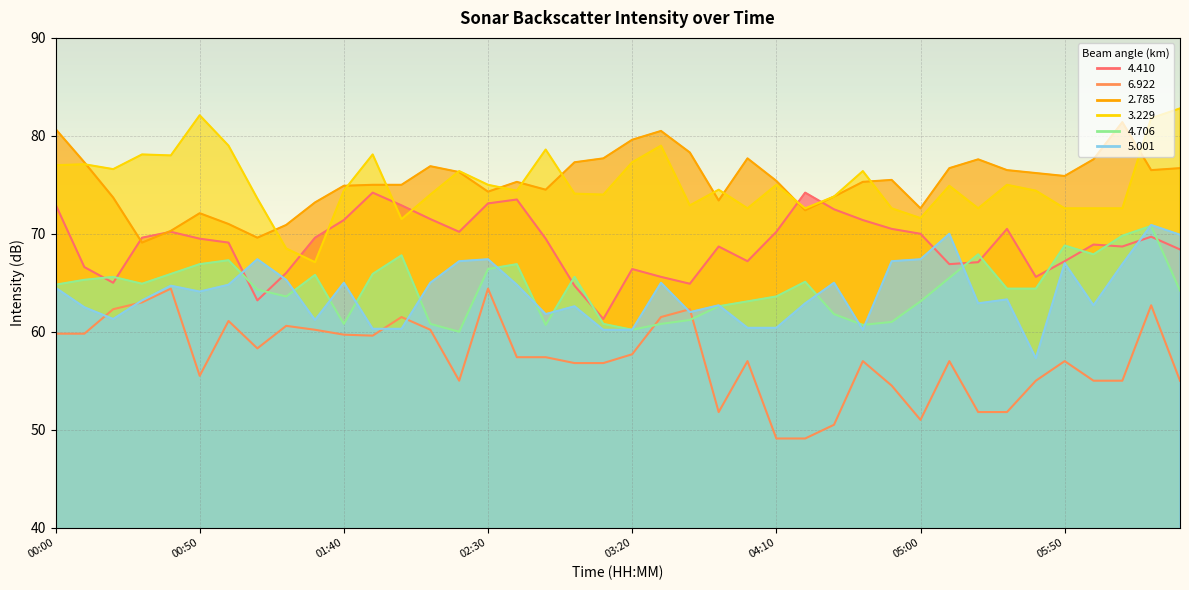

At how many categories does at least one series exceed 62?

40